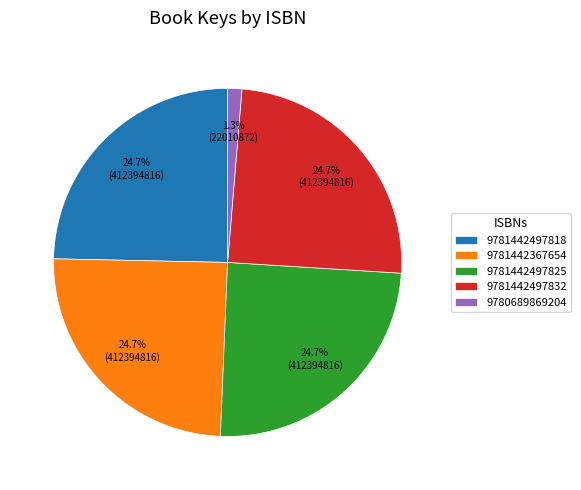

Does any single category account for the majority?

No